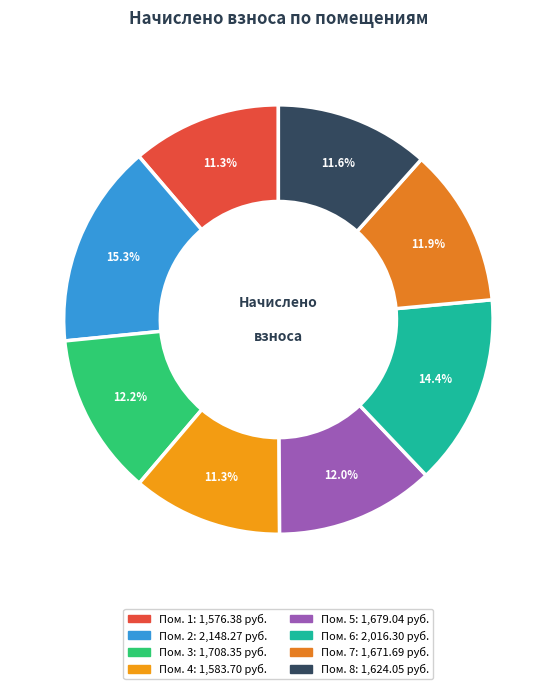

Which category has the biggest portion of the pie?

2